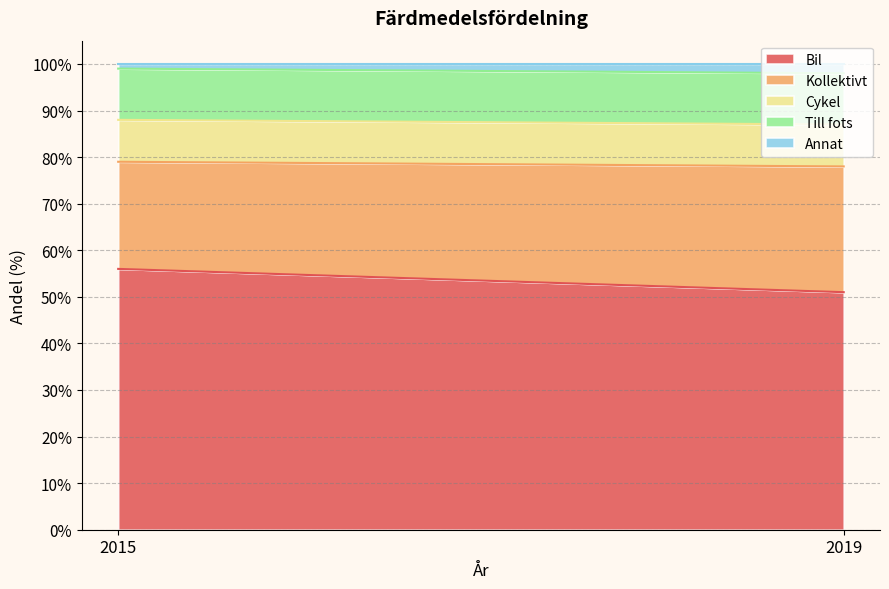

What is the average value of the Kollektivt series?

25